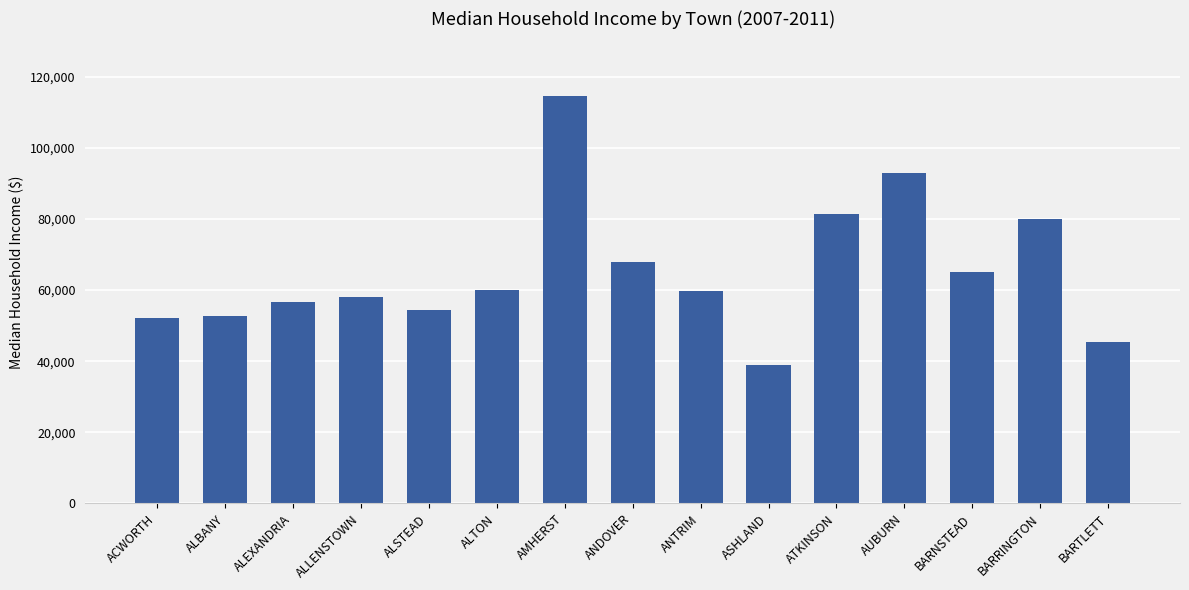

Is it true that the value at BARNSTEAD is 65221?

True